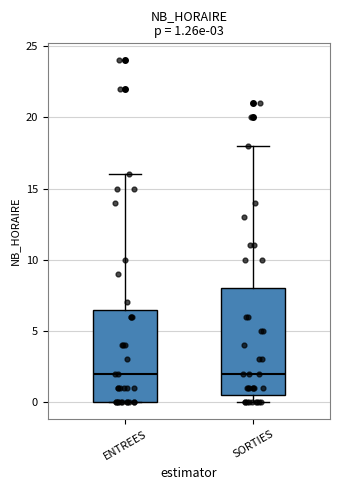

Which box is the tallest, from its lower edge to its upper edge?

SORTIES